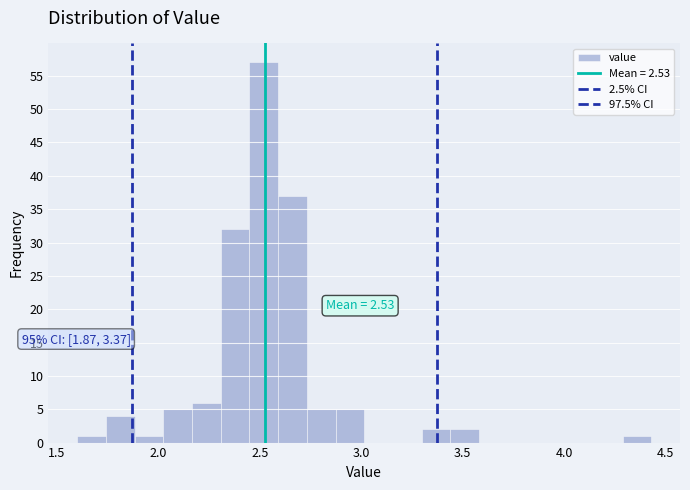

Around what value on the x-axis is the tallest bar? Give the approximate position of its centre, as read against the axis.

2.50